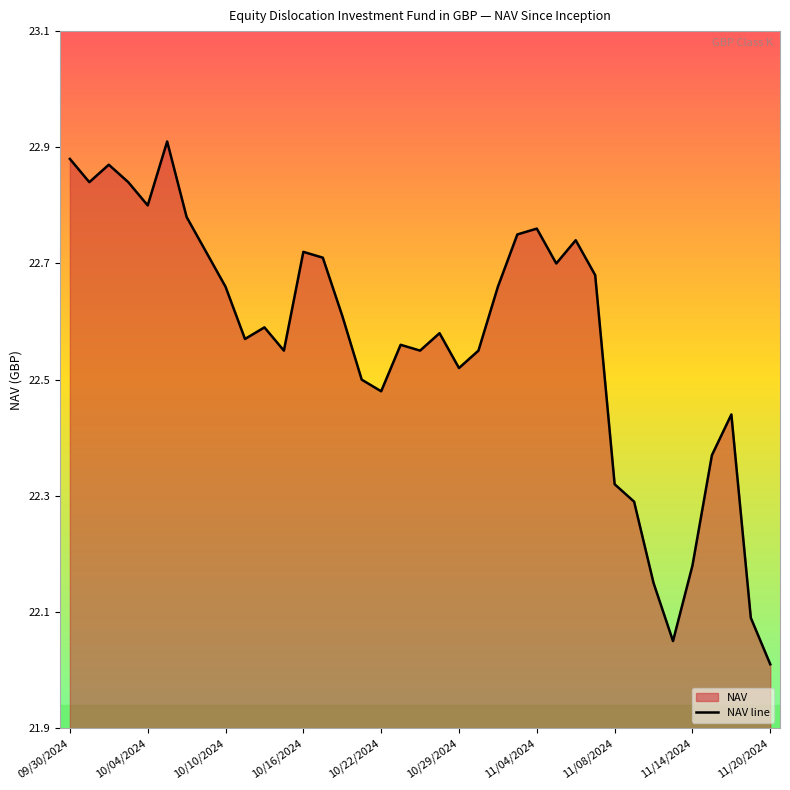

The chart shows a value of 22.0 at 11/20/2024. True or false?

True